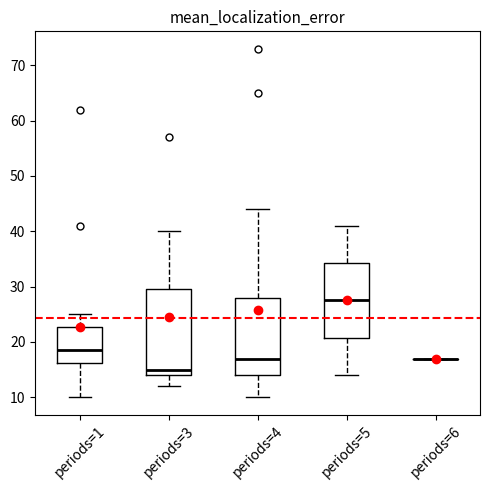

Which box is the tallest, from its lower edge to its upper edge?

periods=3